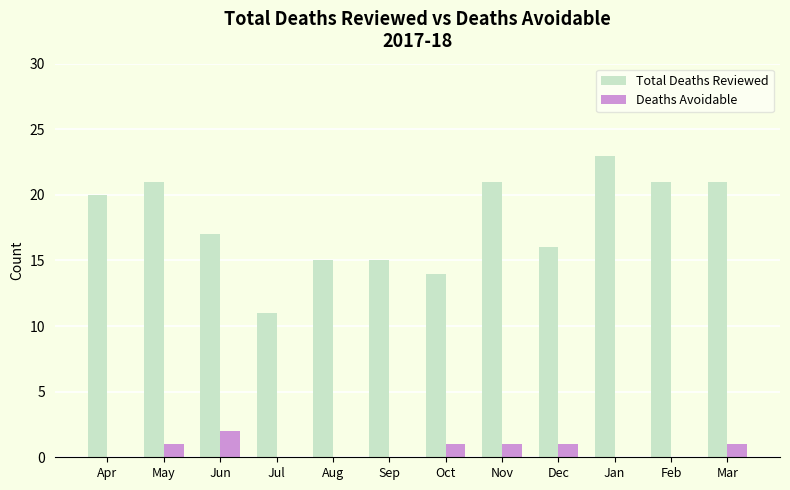

Where is Total Deaths Reviewed nearest to the value 17?

Jun